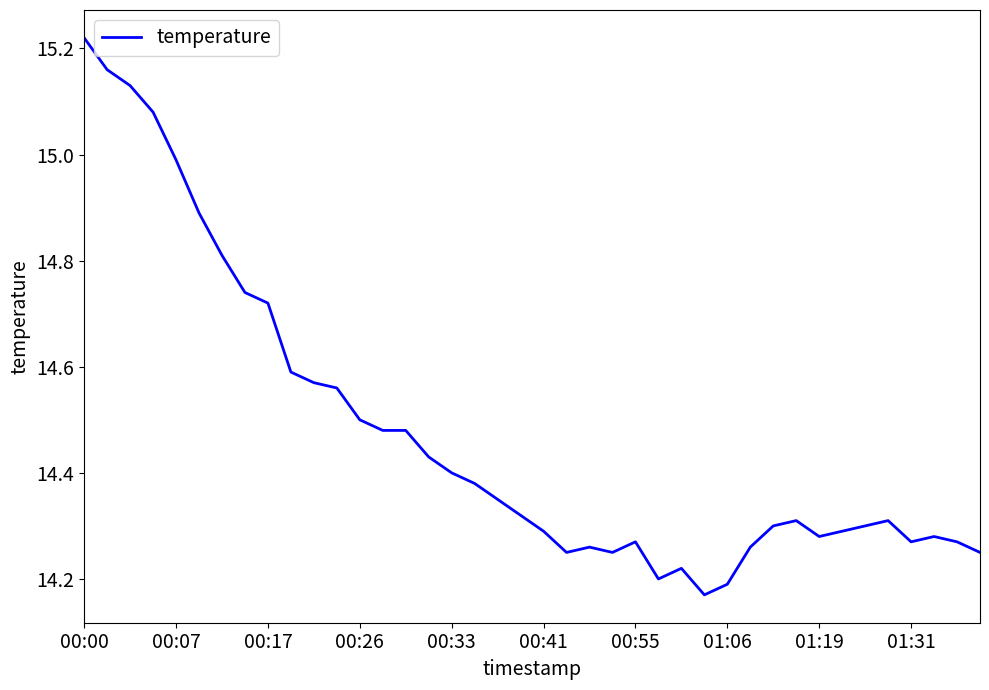

True or false: the data has more than 0 interior local peaks.

True